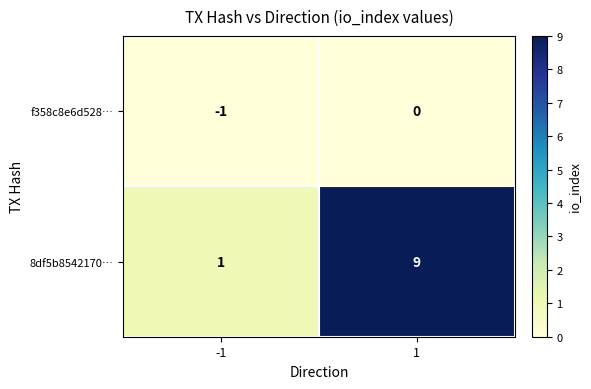

What is the difference between the maximum and minimum values in the 8df5b8542170… series?

8